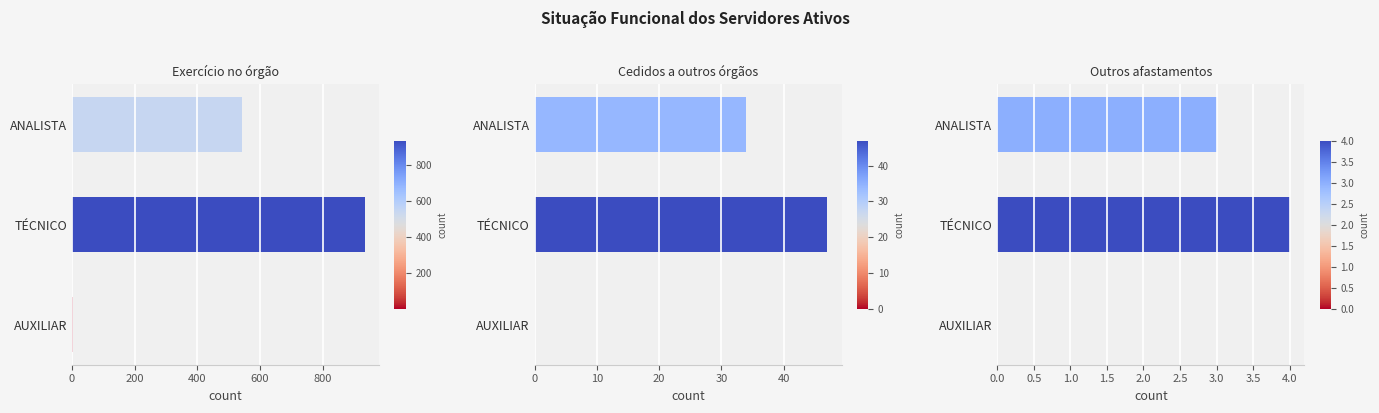

What is the sum of the Outros afastamentos values at ANALISTA and TÉCNICO?

7